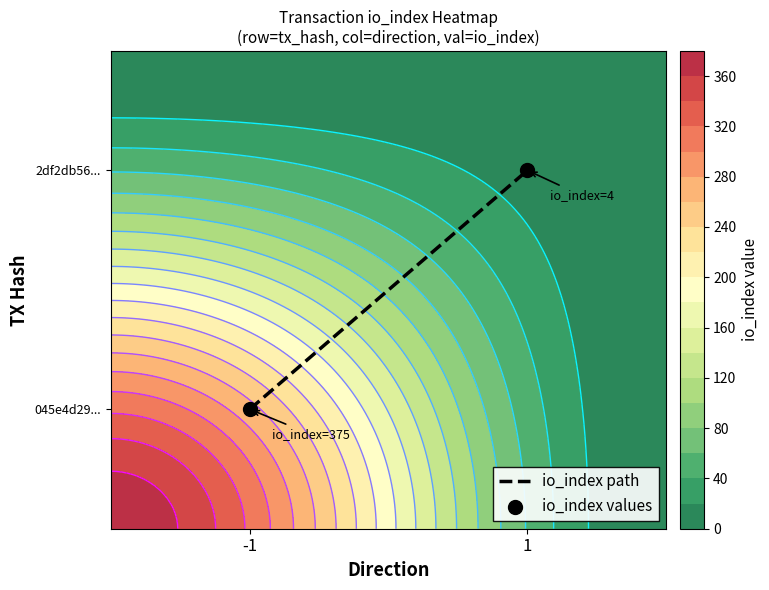

Which series changed the most between -1 and 1?

io_index path